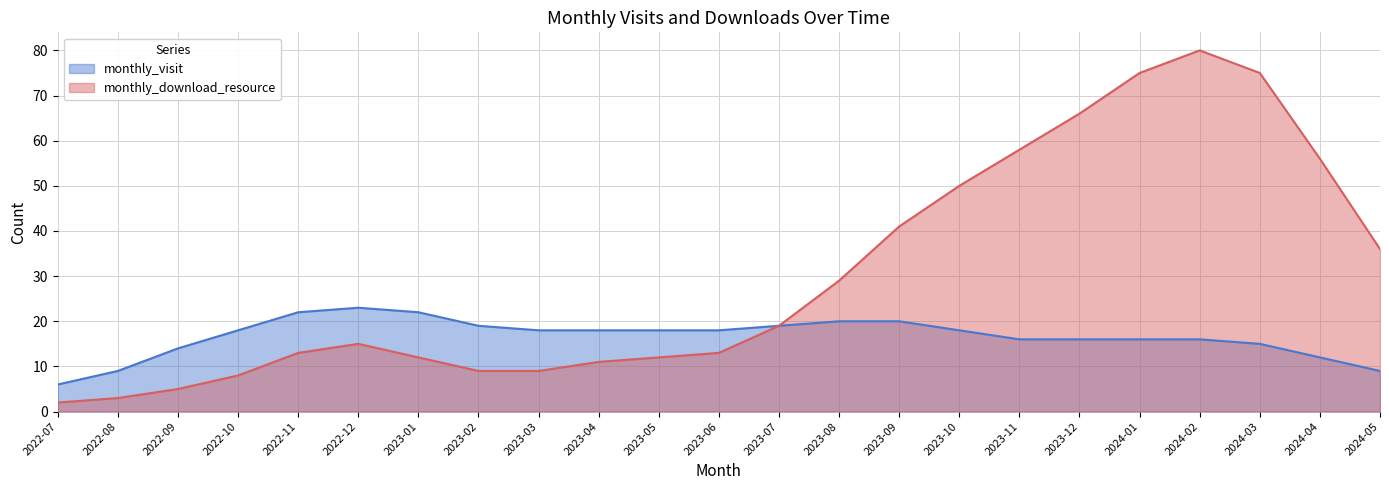

How many intersections are there between monthly_visit and monthly_download_resource?

2